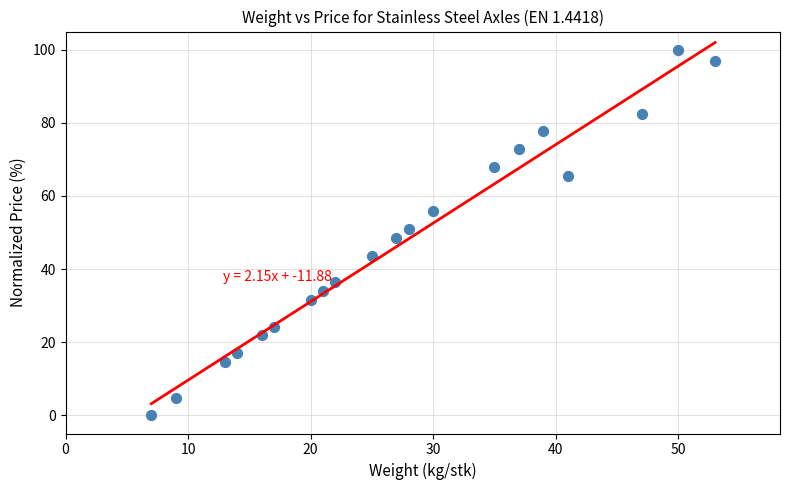

What is the range of Y values (max minus min)?

100.0